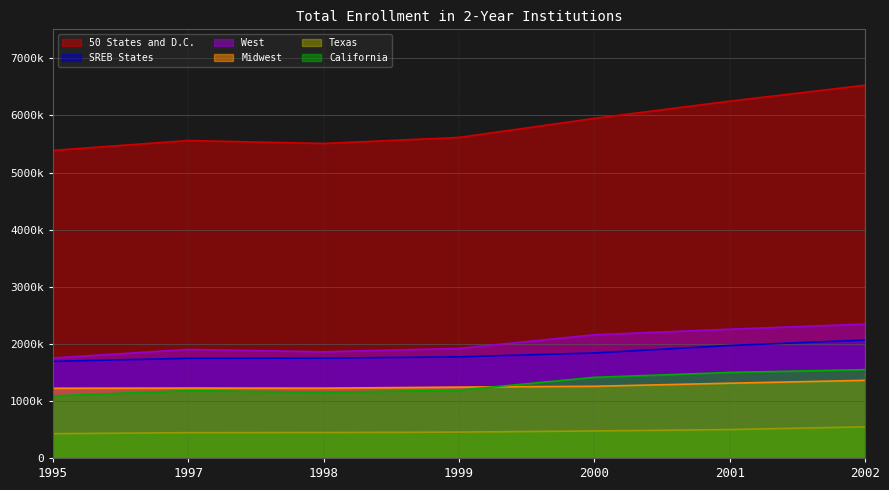

At how many categories does at least one series exceed 4124287?

7